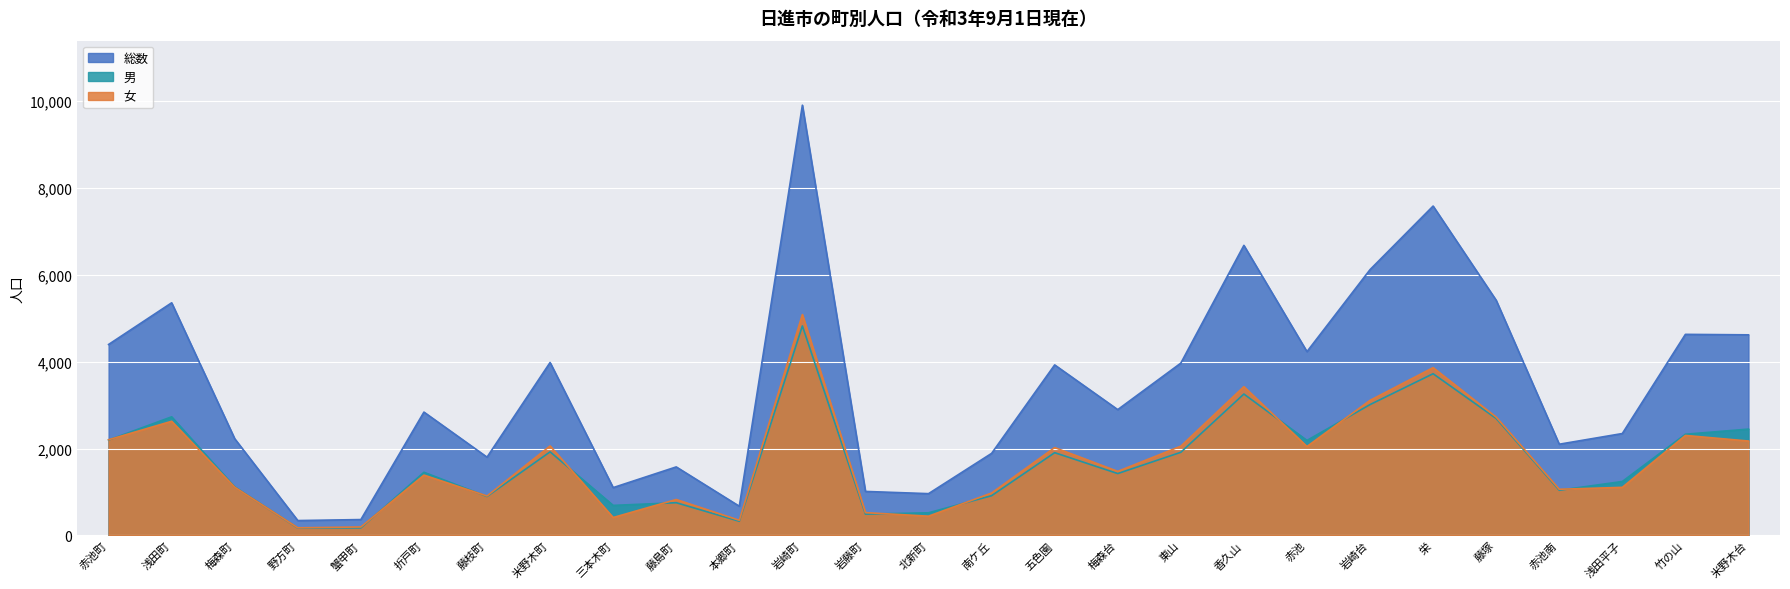

Between 藤島町 and 浅田平子, which is larger?

浅田平子